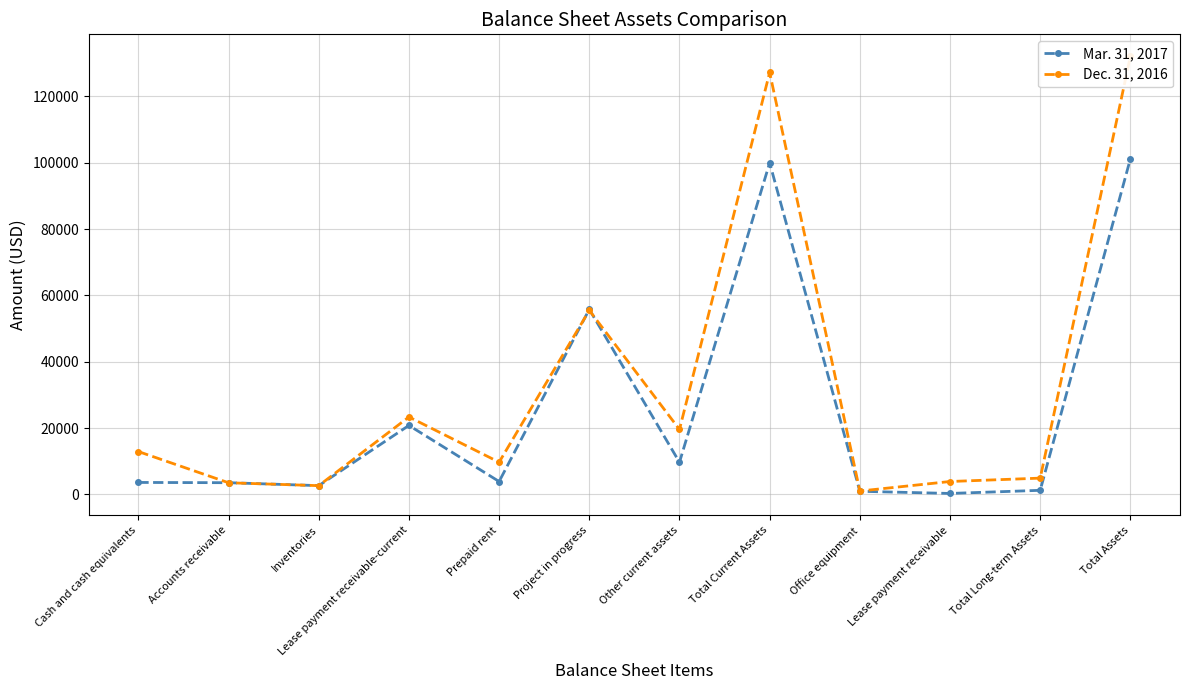

List the series in order of their overall mean, lowest first.

Mar. 31, 2017, Dec. 31, 2016